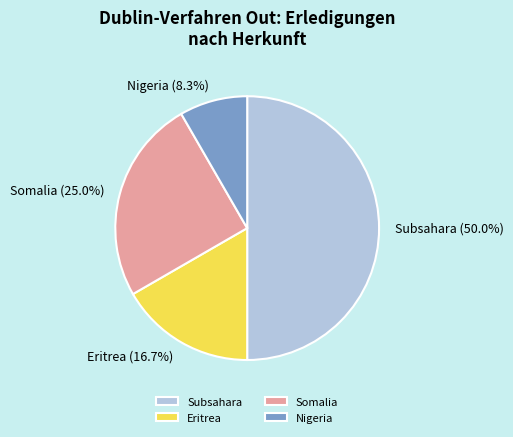

Which slice is the largest?

Subsahara